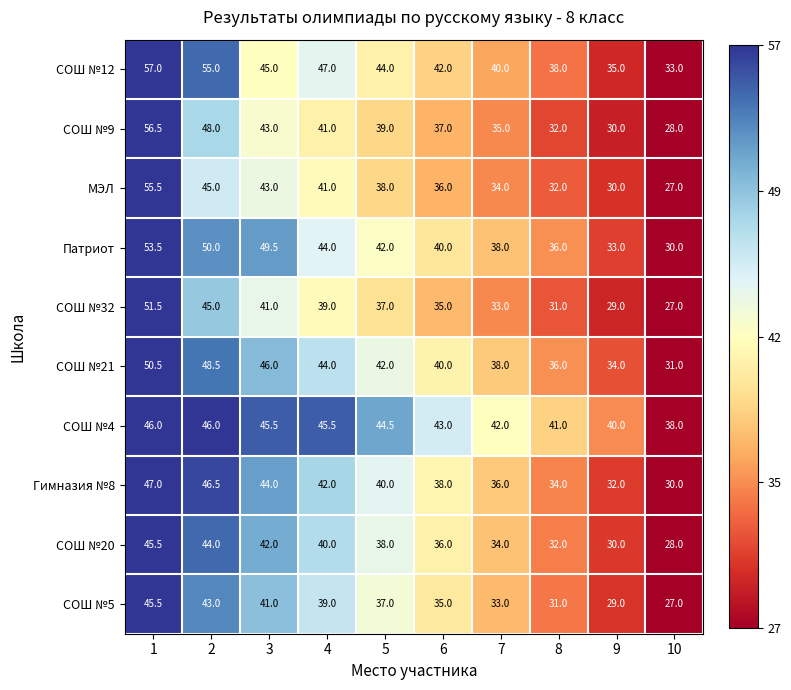

Which series changed the most between 3 and 8?

Патриот